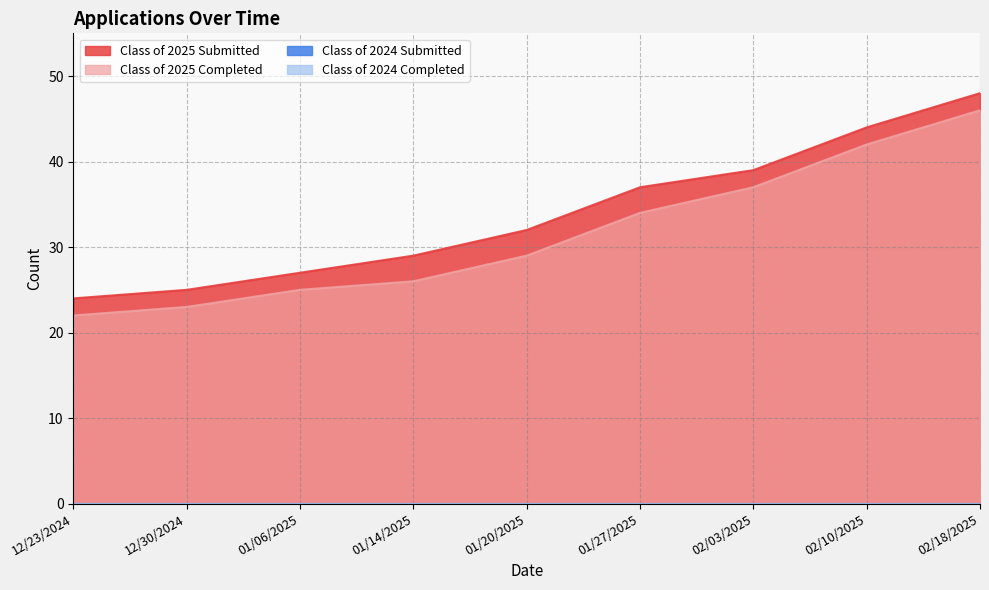

Reading right to left, transcribe all the data shown in this chart.

Class of 2025 Submitted: 02/18/2025=48	02/10/2025=44	02/03/2025=39	01/27/2025=37	01/20/2025=32	01/14/2025=29	01/06/2025=27	12/30/2024=25	12/23/2024=24
Class of 2025 Completed: 02/18/2025=46	02/10/2025=42	02/03/2025=37	01/27/2025=34	01/20/2025=29	01/14/2025=26	01/06/2025=25	12/30/2024=23	12/23/2024=22